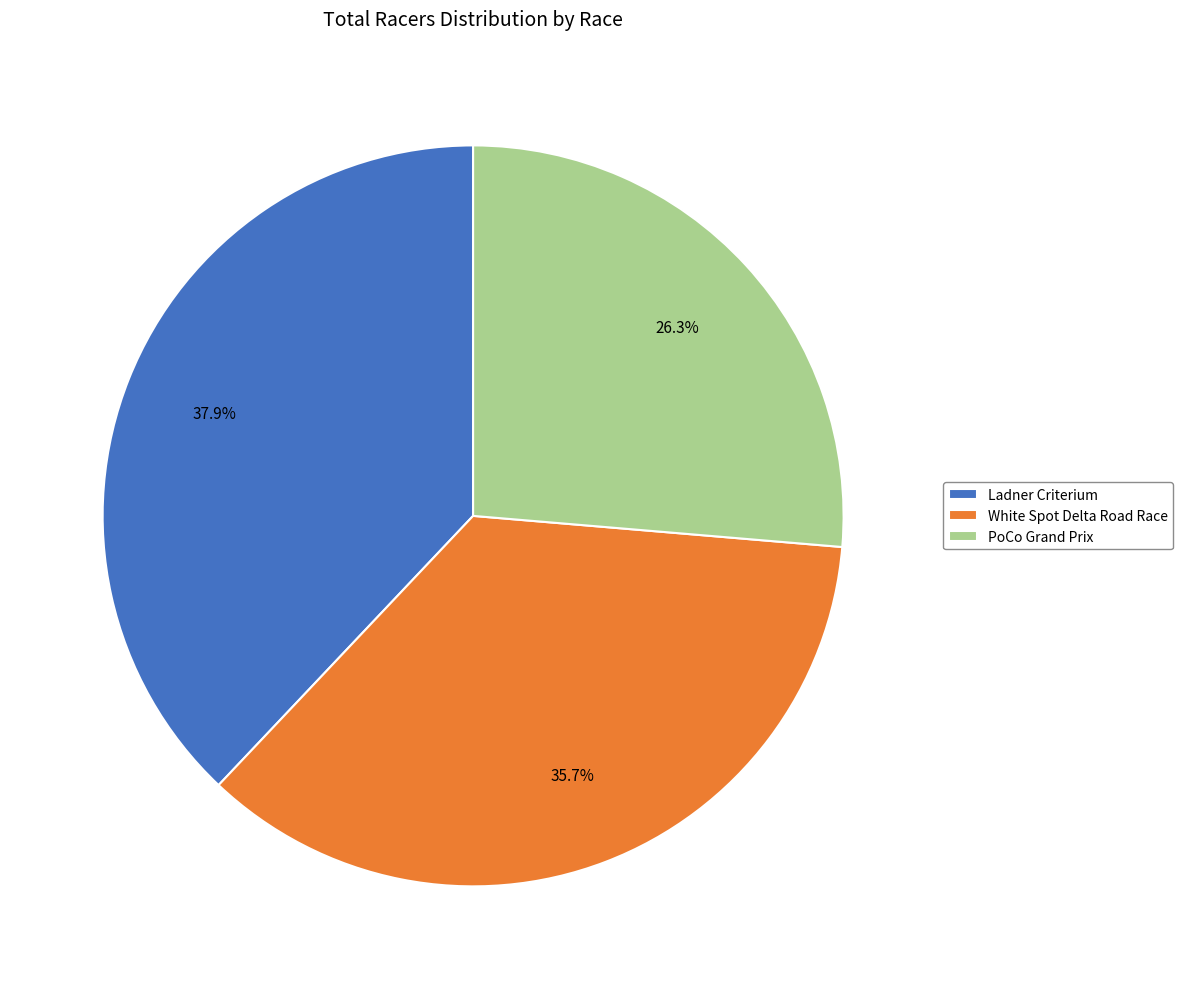

How many segments does this pie chart have?

3